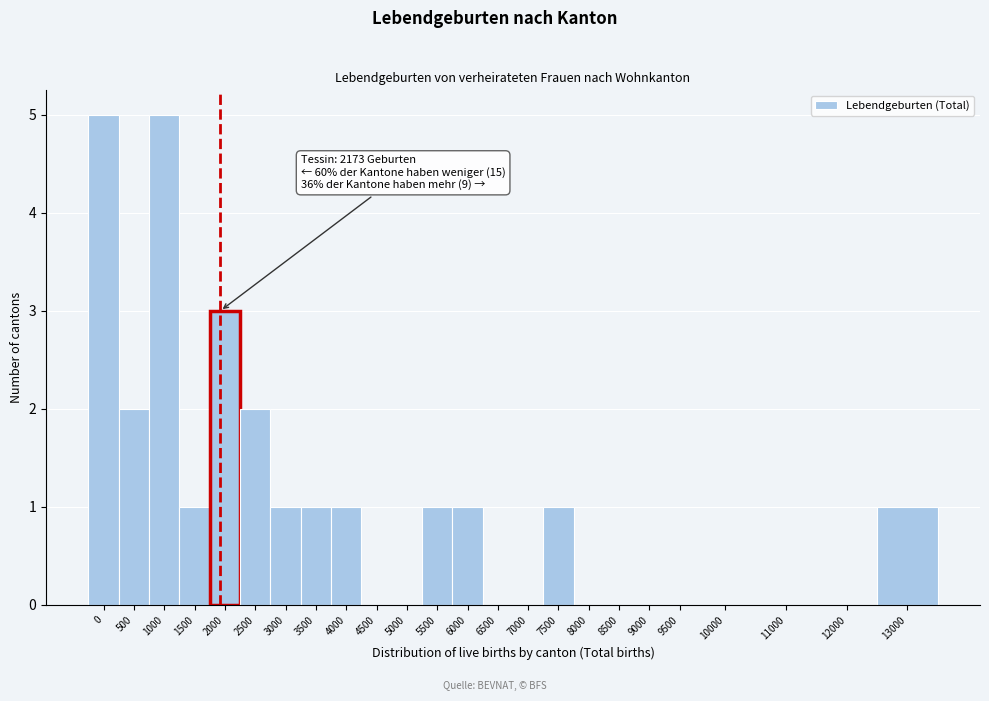

Reading left to right, transcribe all the data shown in this chart.

0=5	500=2	1000=5	1500=1	2000=3	2500=2	3000=1	3500=1	4000=1	4500=0	5000=0	5500=1	6000=1	6500=0	7000=0	7500=1	8000=0	8500=0	9000=0	9500=0	10000=0	11000=0	12000=0	13000=1